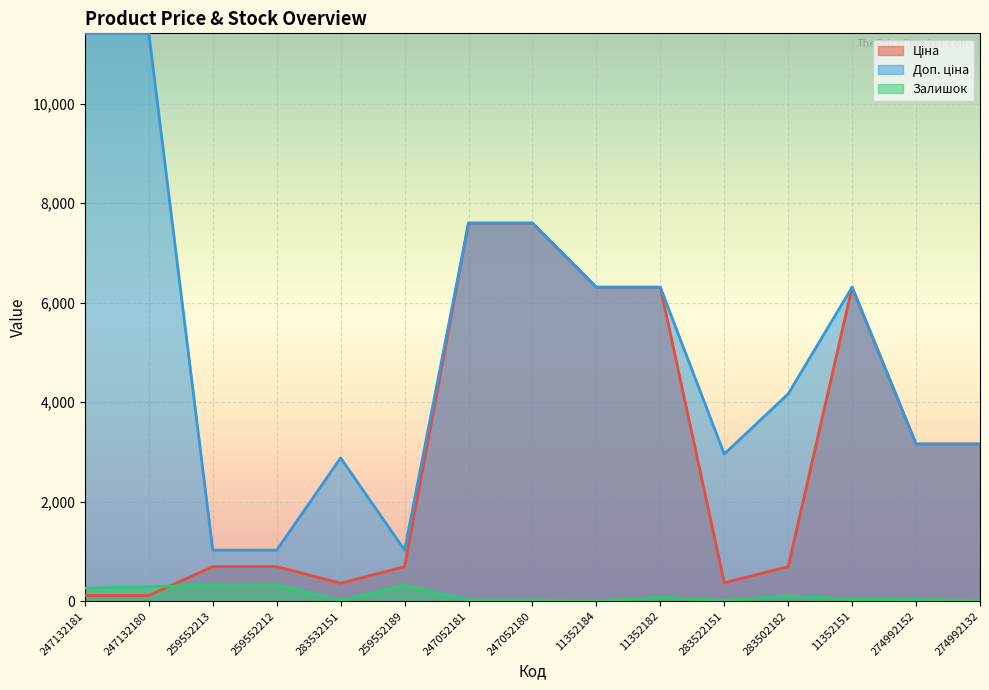

At which label does Залишок reach its peak?

259552212